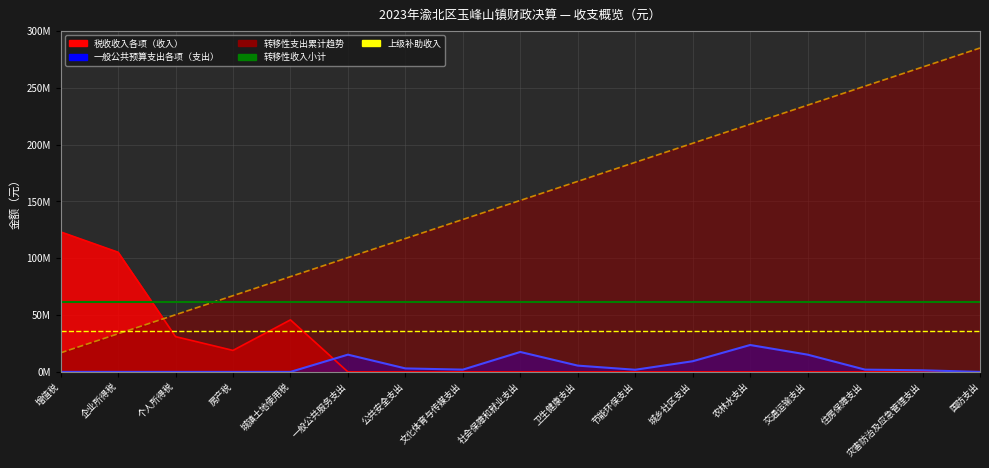

The value of 转移性收入小计 at 企业所得税 is 84633168.4. True or false?

False